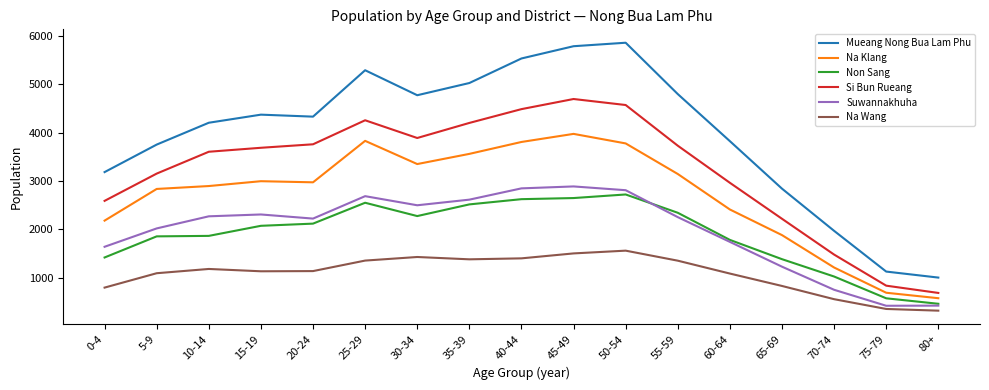

At which label does Na Klang first exceed 2972?

15-19